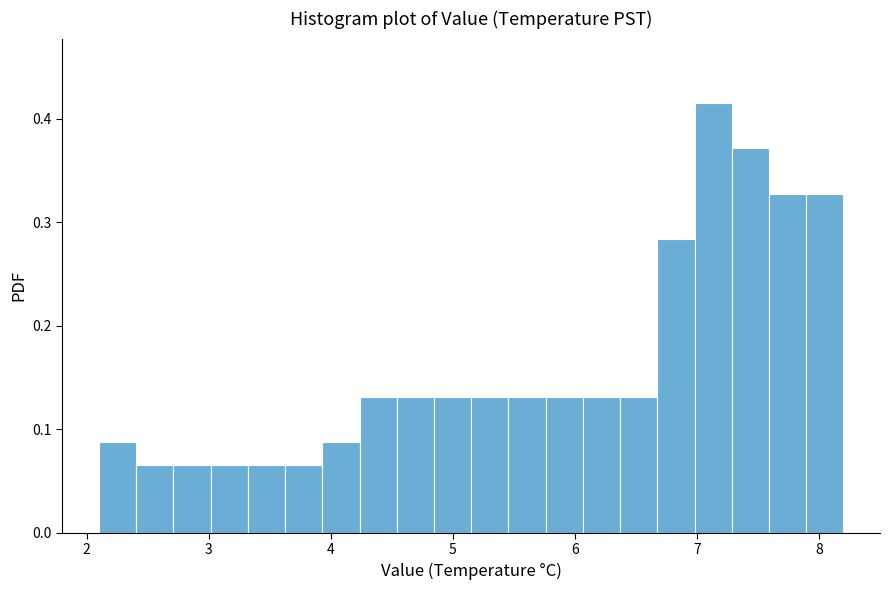

Around what value on the x-axis is the tallest bar? Give the approximate position of its centre, as read against the axis.

7.1